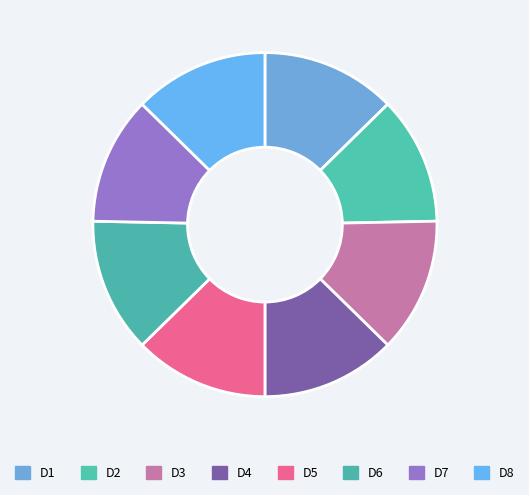

Which slice is the largest?

D1